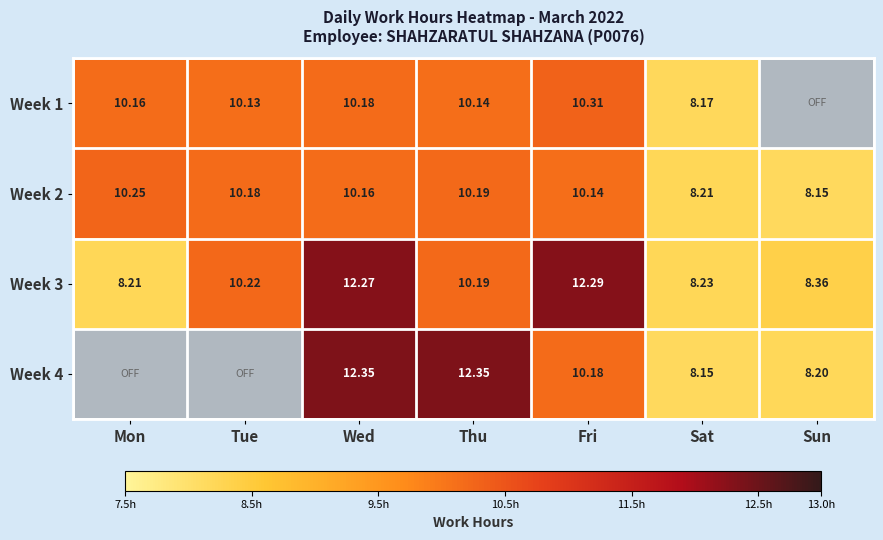

How many data points in Week 2 are less than 10?

2